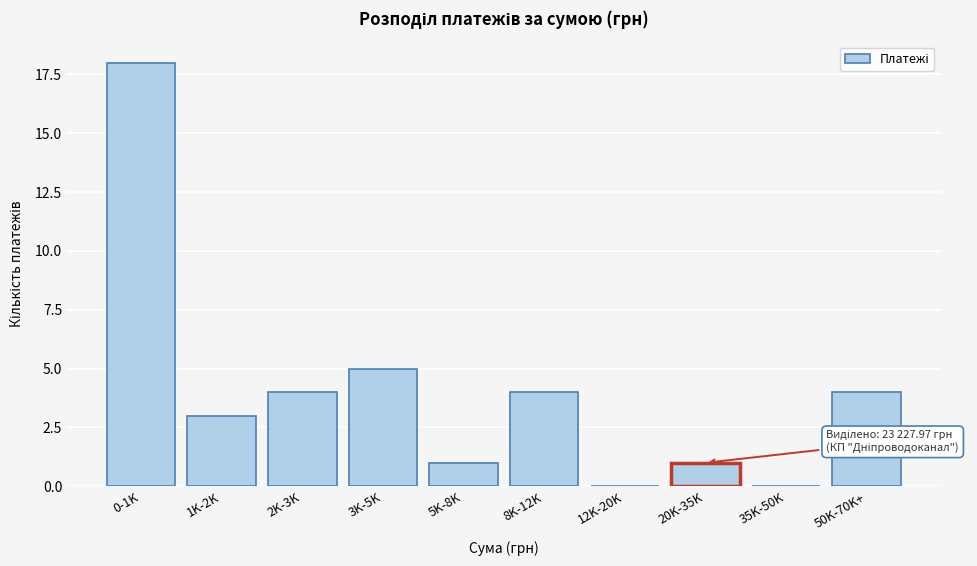

Reading left to right, transcribe all the data shown in this chart.

0-1K=18	1K-2K=3	2K-3K=4	3K-5K=5	5K-8K=1	8K-12K=4	12K-20K=0	20K-35K=1	35K-50K=0	50K-70K+=4